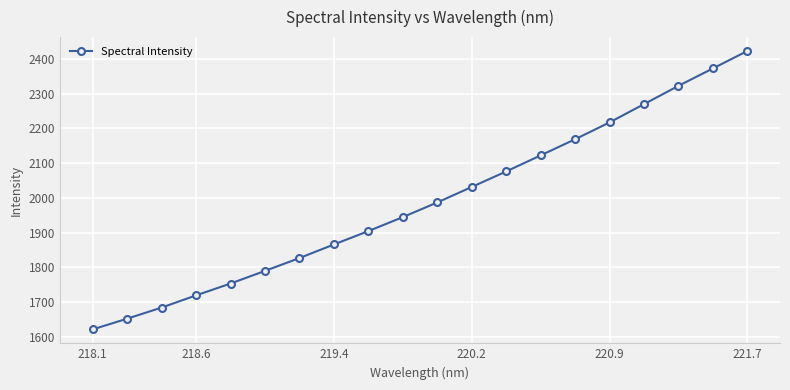

Does the chart display data point markers on the line(s)?

Yes